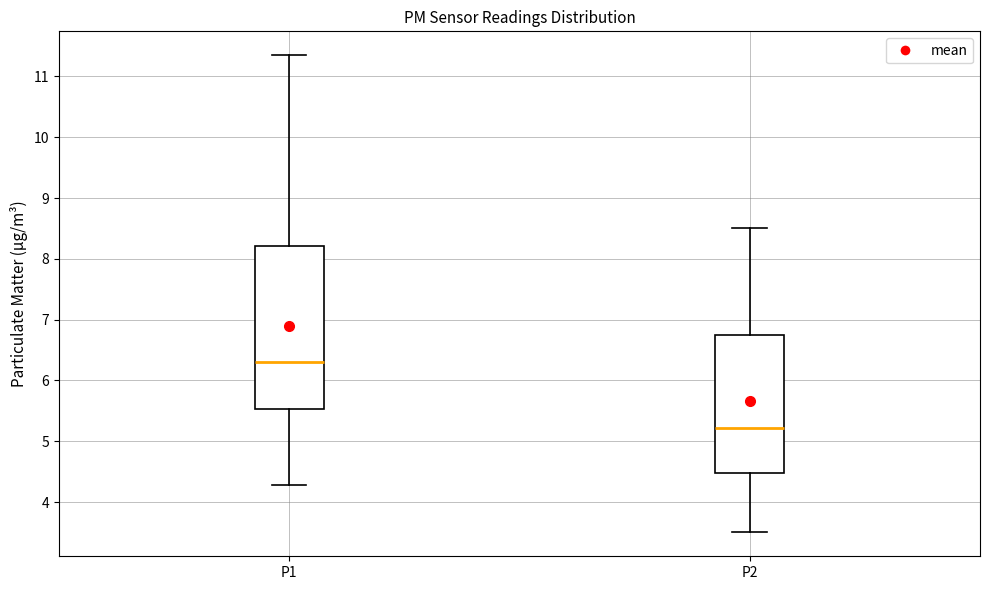

Reading left to right, read every box against the y-axis: the position of its median line, the range the box covers, and the ends of its whiskers. The values are not printed on the chart, so give them approximately, as read against the axis.

P1: median 6.3, box 5.5 to 8.2, whiskers 4.3 to 11.4
P2: median 5.2, box 4.5 to 6.8, whiskers 3.5 to 8.5